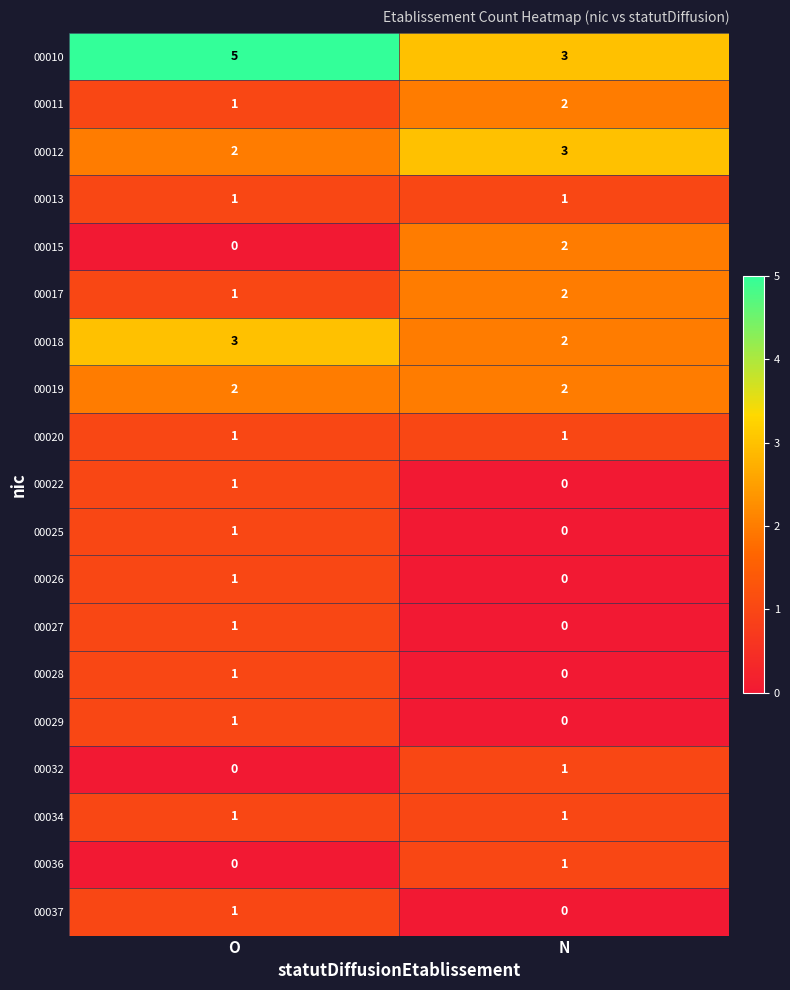

What is the total value across all series at N?

21